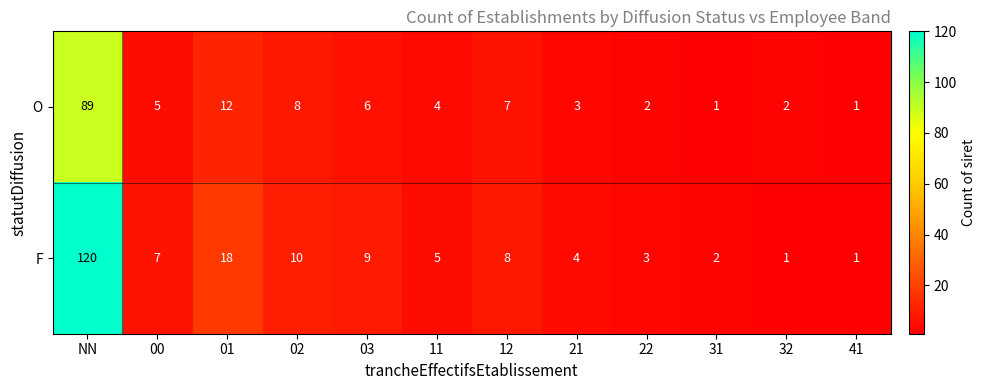

What is the minimum value shown in the chart?

1